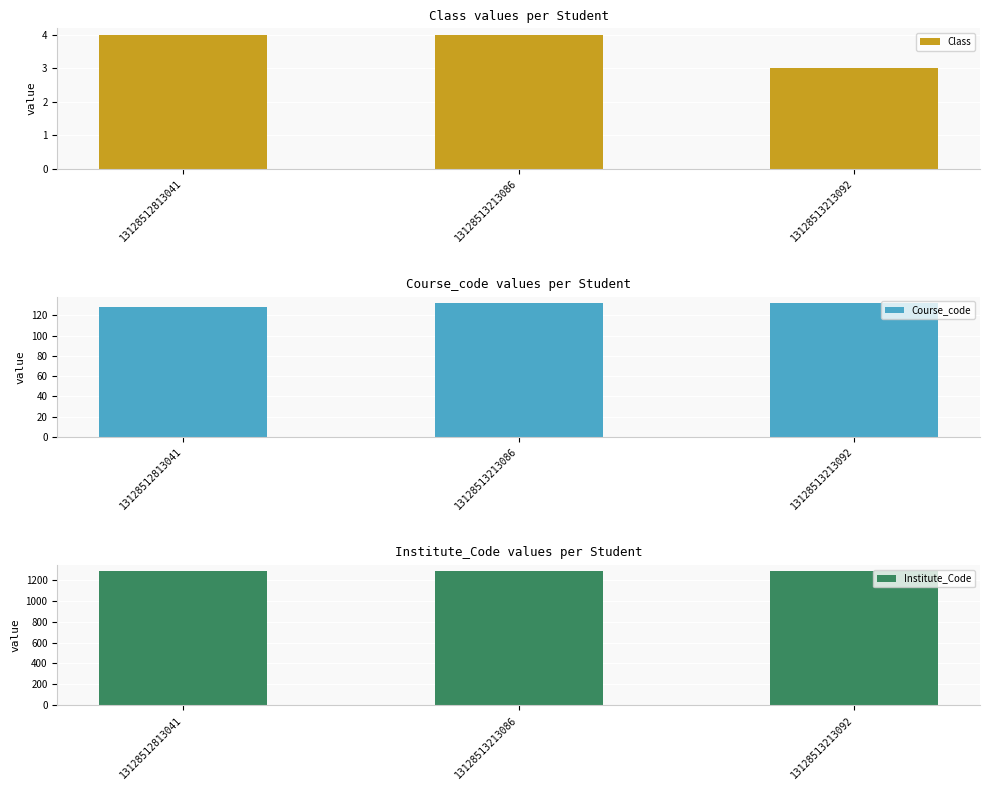

What is the spread (max minus min) of values at 13128513213092?

1282